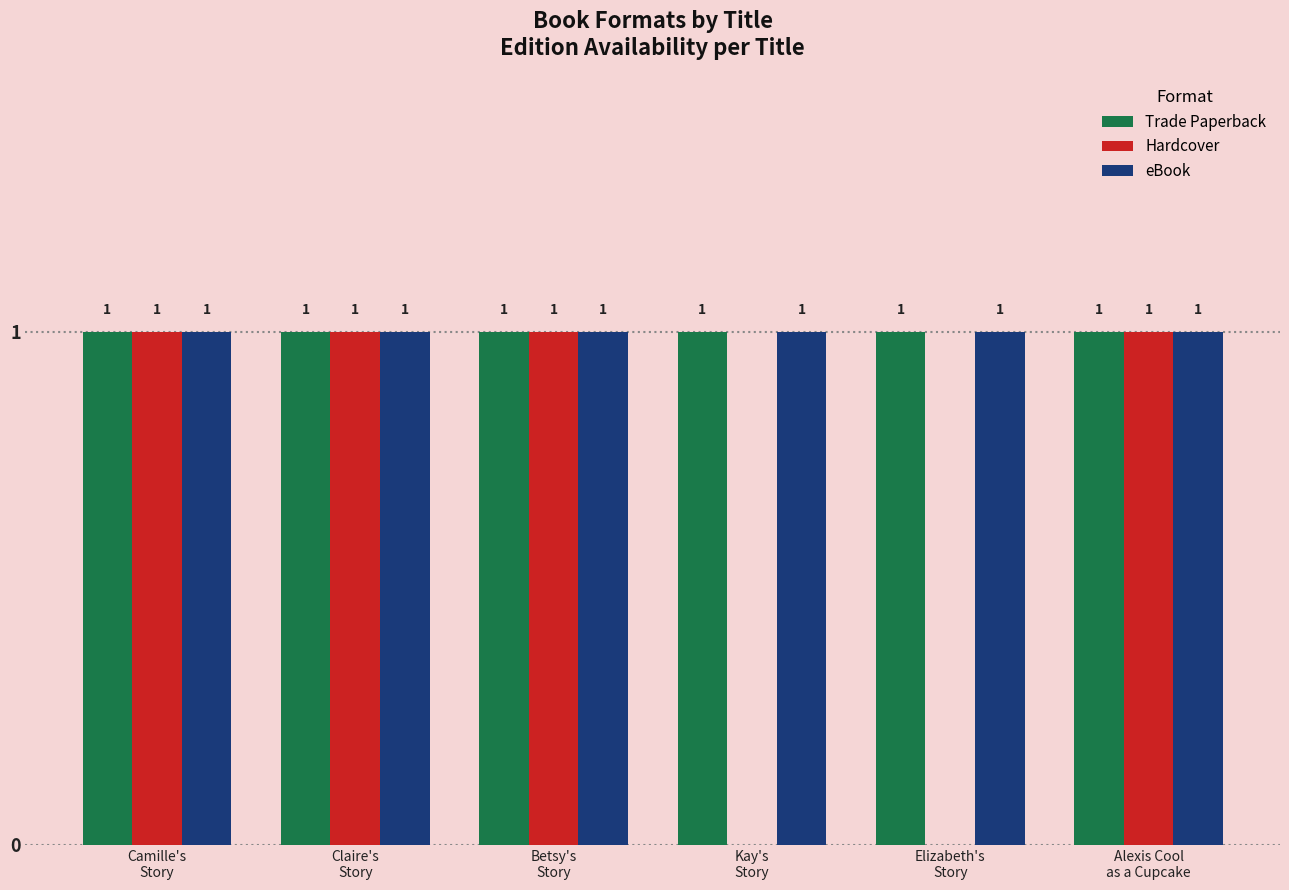

What value does the Trade Paperback series have at Camille's
Story?

1